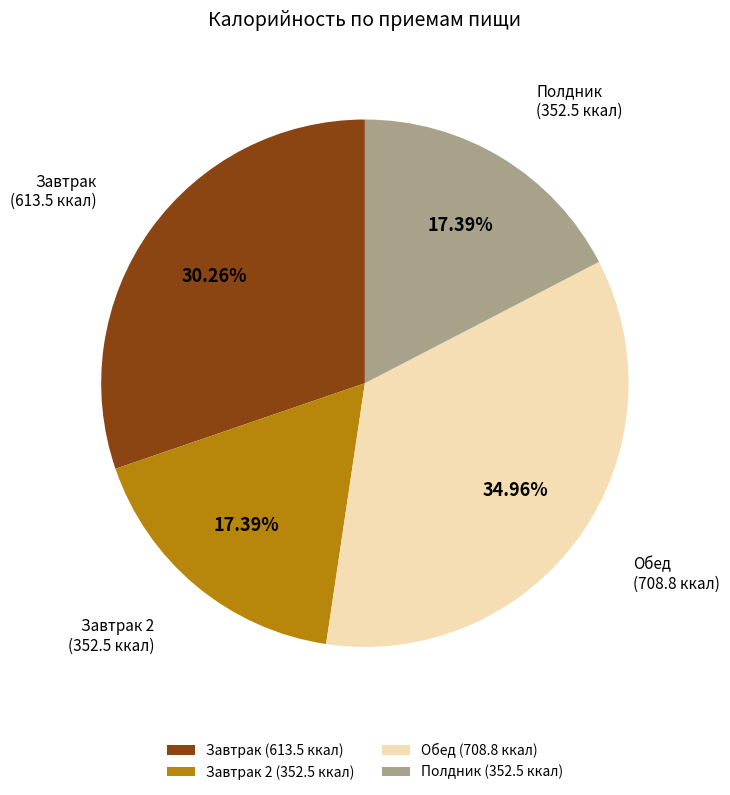

Approximately how many times larger is the value at Полдник compared to Завтрак 2?

1.0